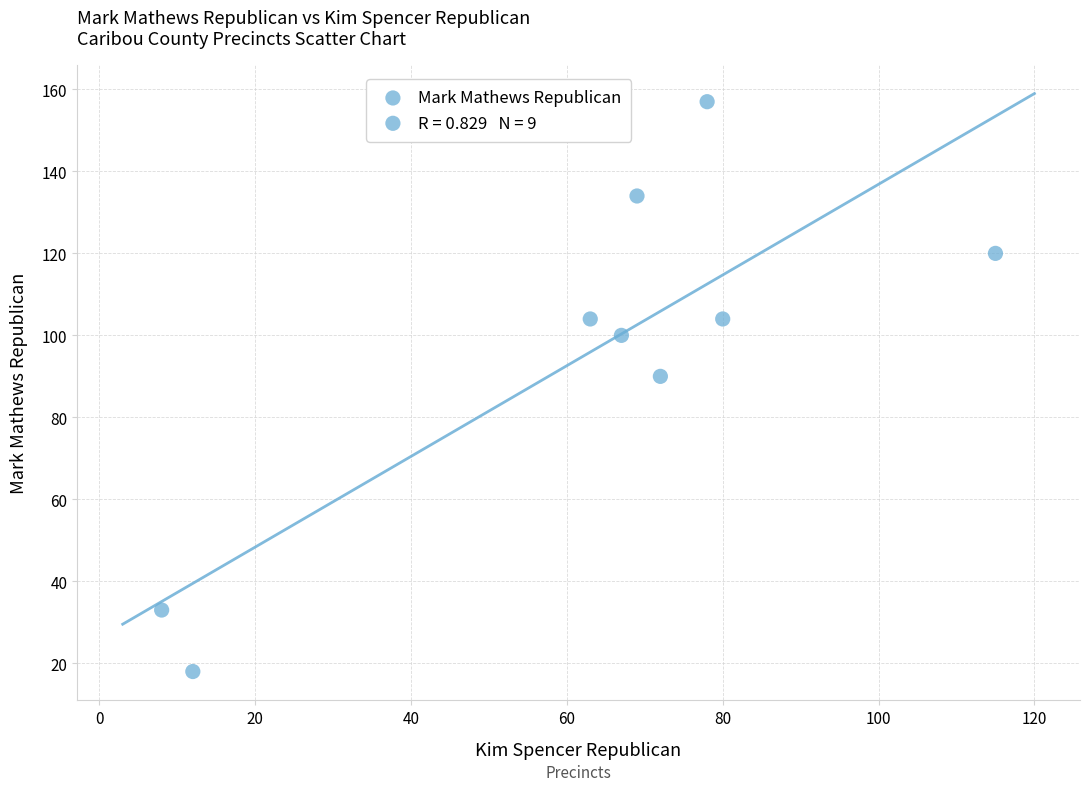

What Y value in the scatter plot is closest to 87?

90